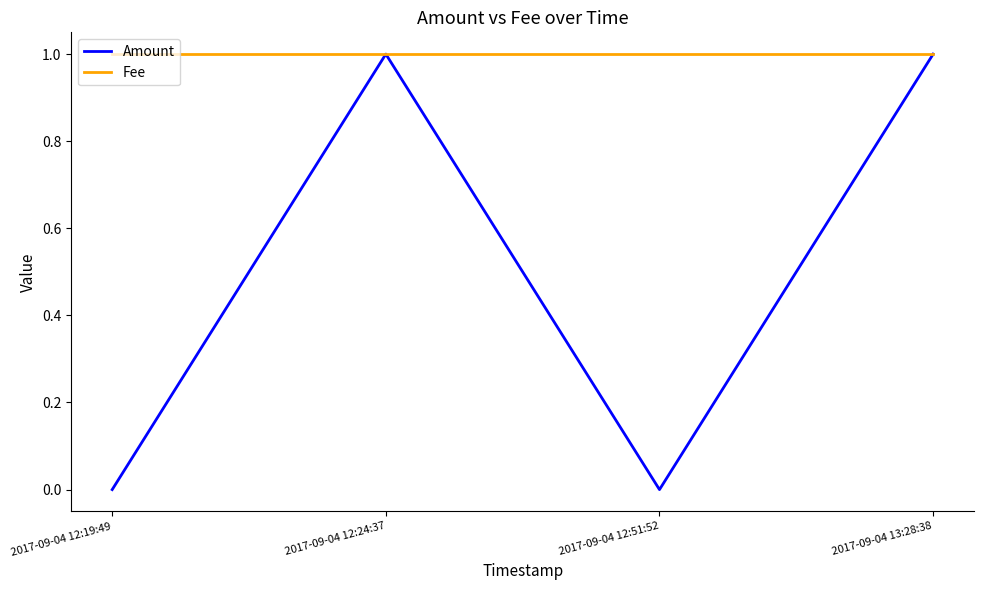

Which series has the largest total across all categories?

Fee